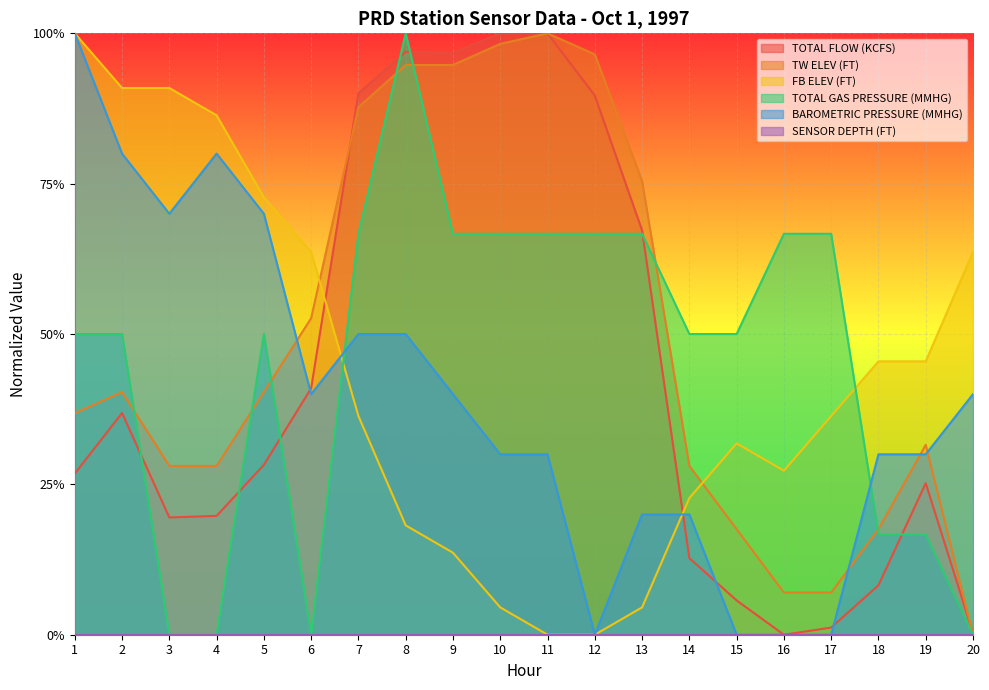

List the labels in order of TOTAL FLOW (KCFS) value, smallest first.

16, 20, 17, 15, 18, 14, 3, 4, 19, 1, 5, 2, 6, 13, 12, 7, 9, 8, 10, 11